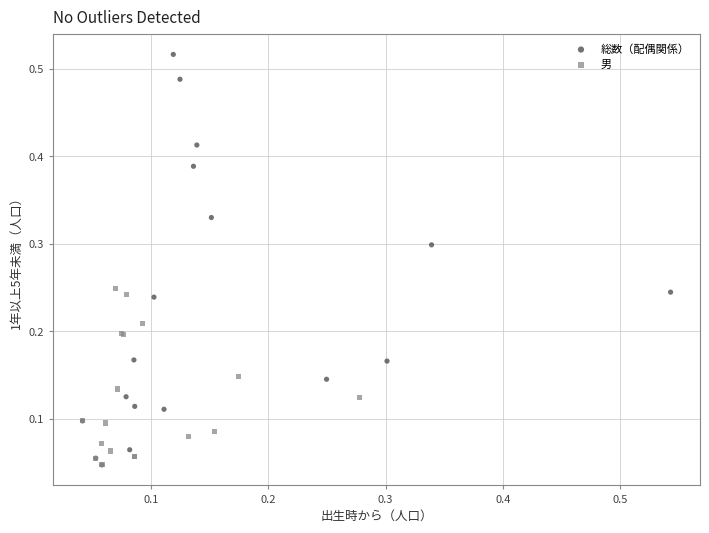

Which series has the largest Y range (max minus min)?

総数（配偶関係）